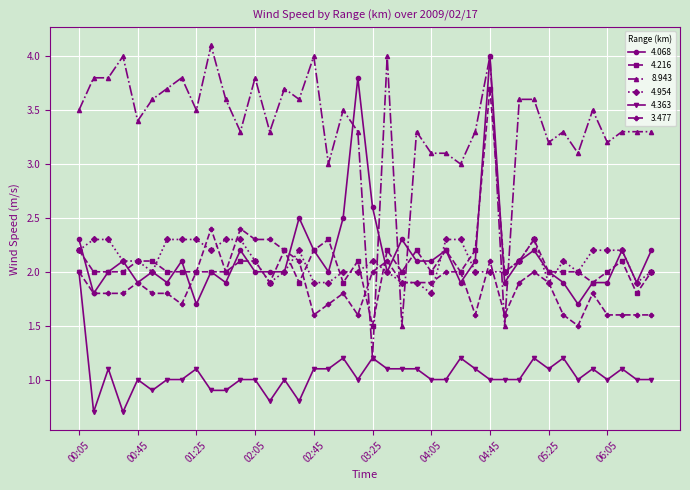

What is the minimum value shown in the chart?

0.7